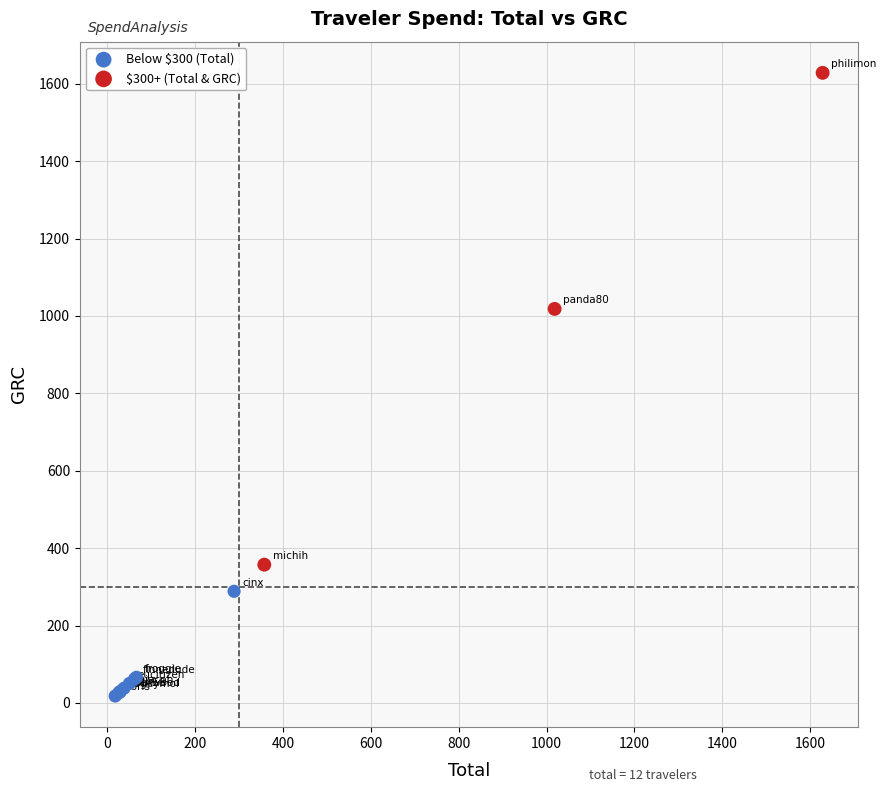

Which series has the largest Y range (max minus min)?

$300+ (Total & GRC)